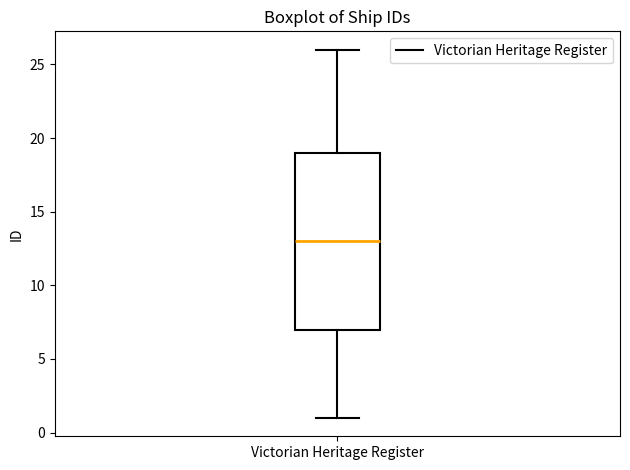

Where is the lower edge of the box for Victorian Heritage Register on the y-axis? The values are not printed on the chart, so give them approximately, as read against the axis.

7